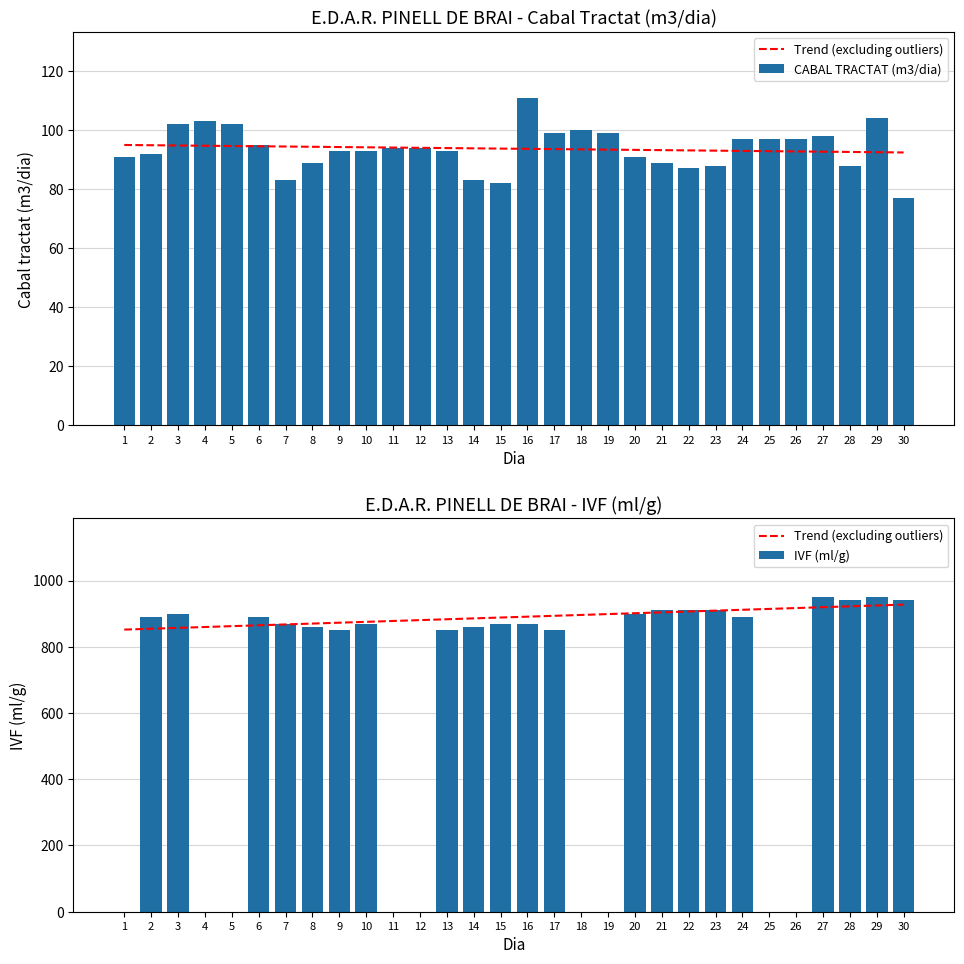

Between 6 and 7, which series saw the biggest shift?

IVF (ml/g)